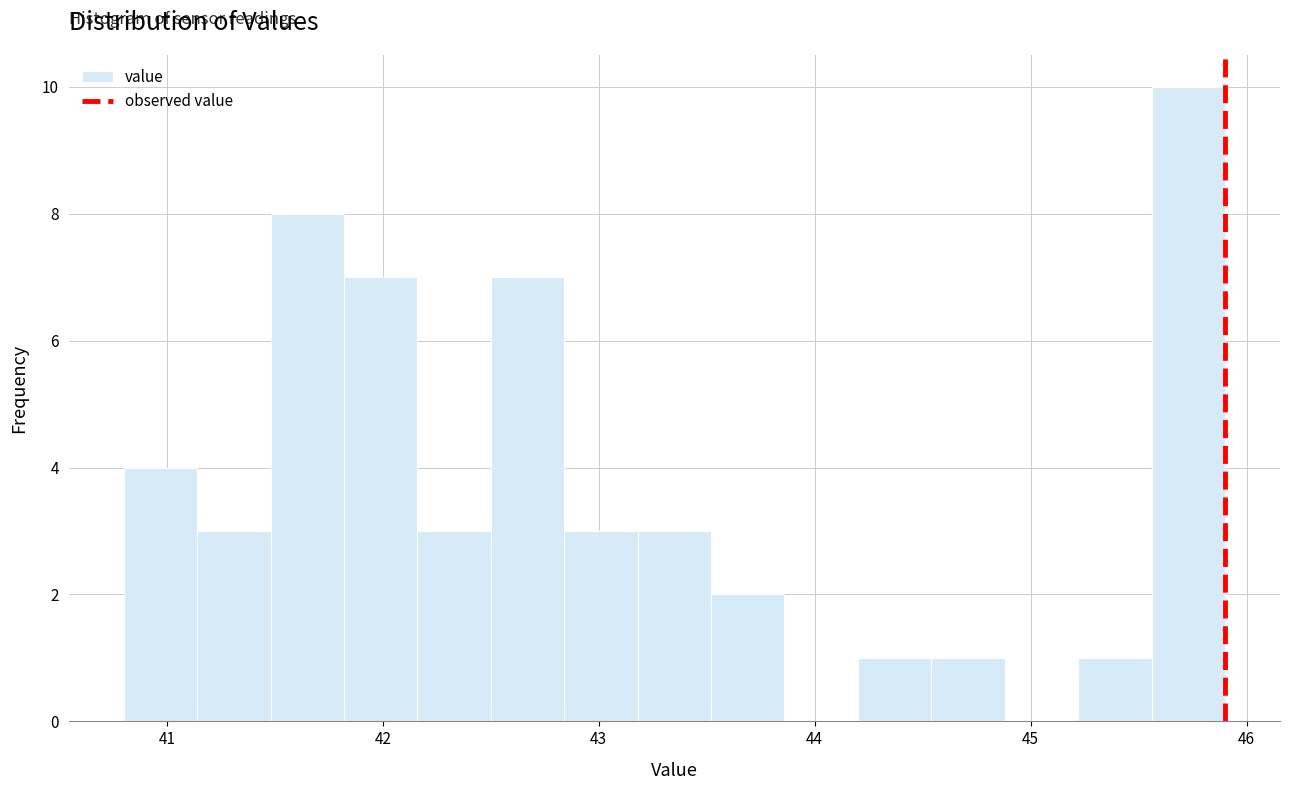

Around what value on the x-axis is the tallest bar? Give the approximate position of its centre, as read against the axis.

45.7